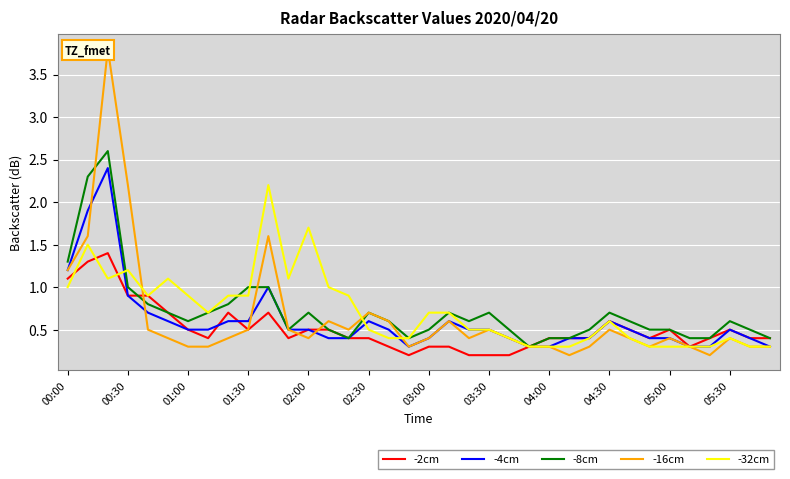

True or false: -8cm has more than 2 points higher than both neighbors.

True